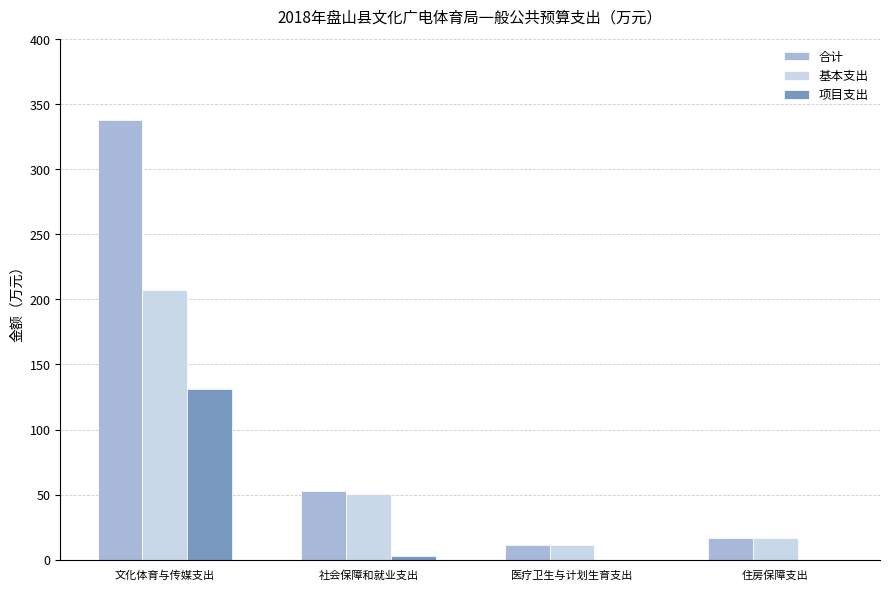

True or false: 项目支出 has a value of 50.3 at 医疗卫生与计划生育支出.

False